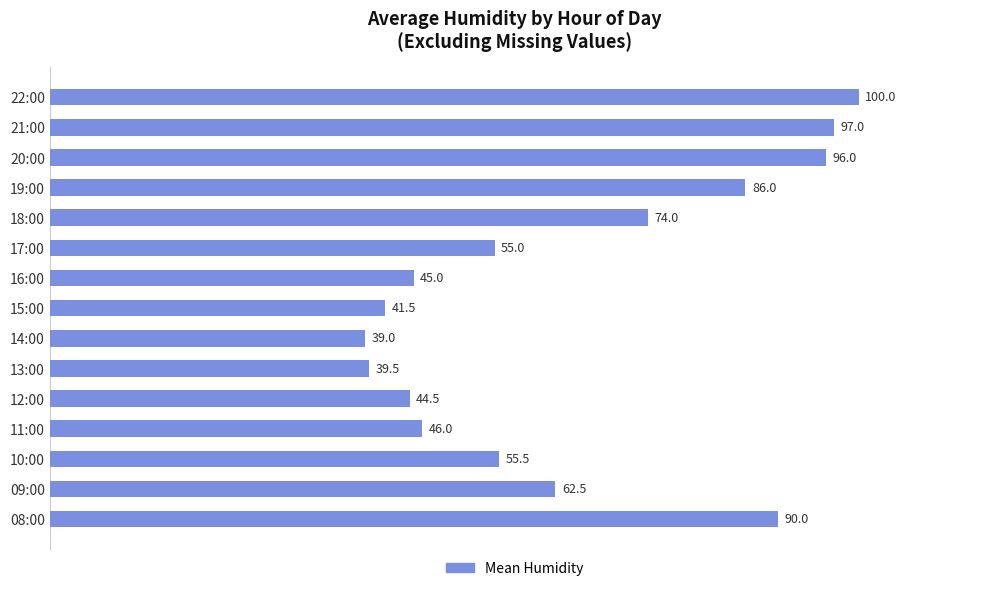

How many bars are there in total?

15